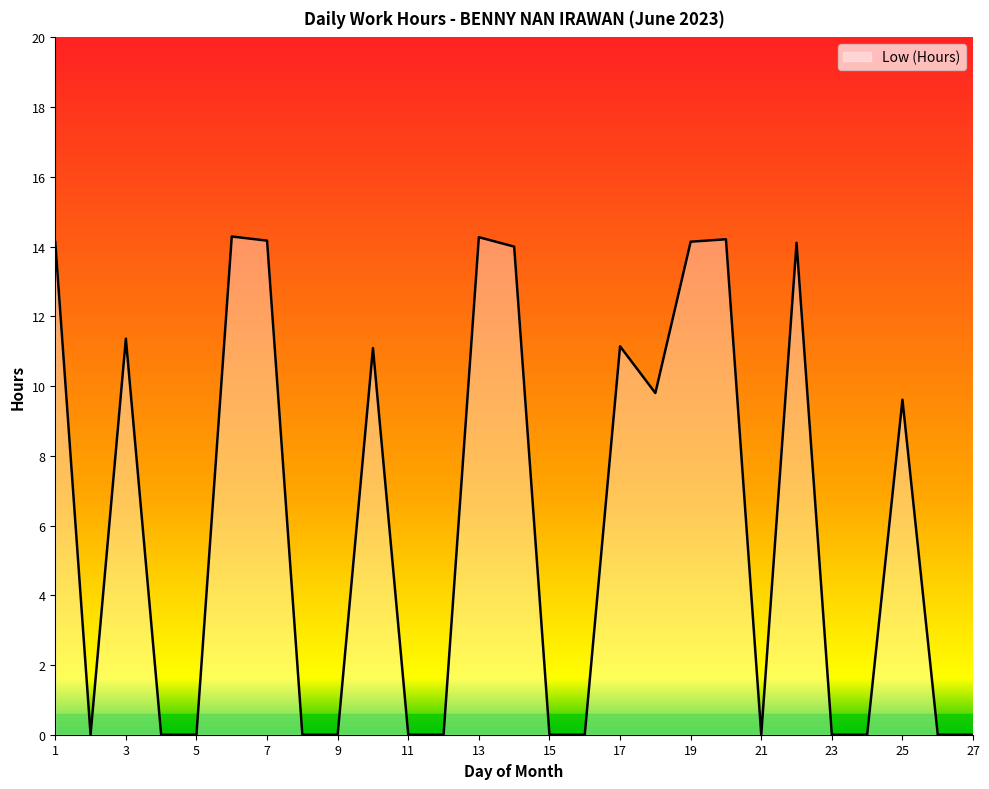

What is the greatest value displayed?

14.3